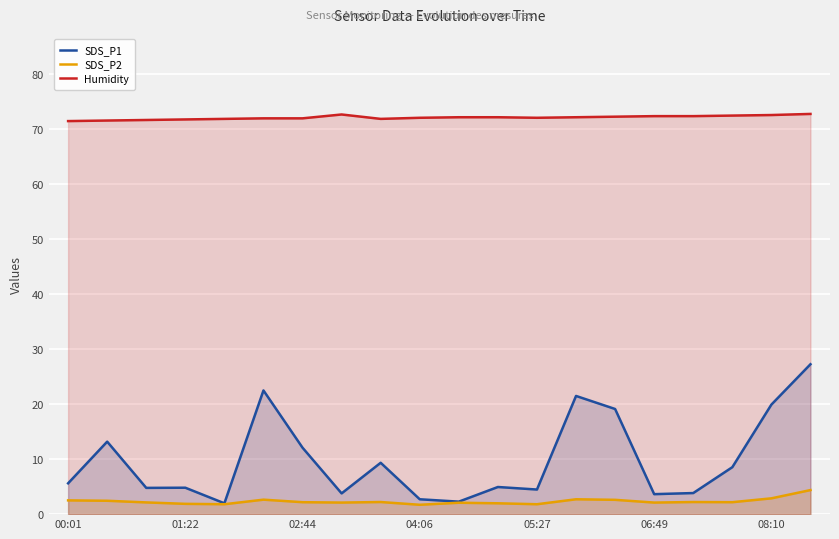

Where does the Humidity series first go above 72?

7